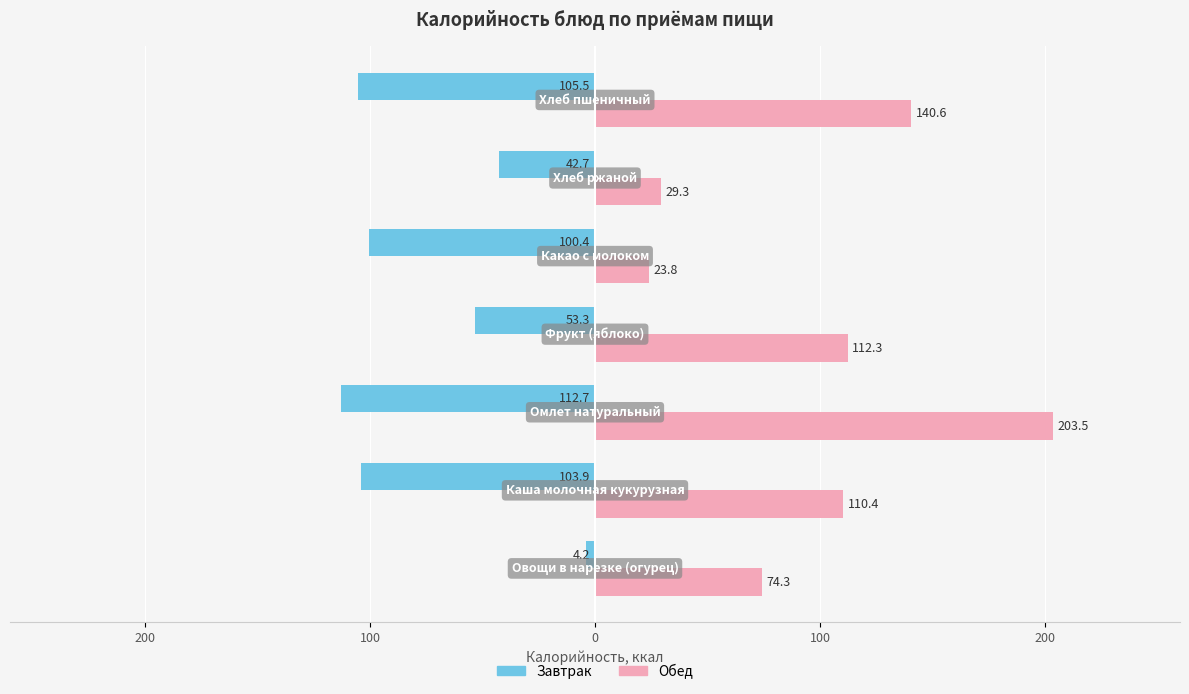

What are all the series names shown in the legend?

Завтрак, Обед